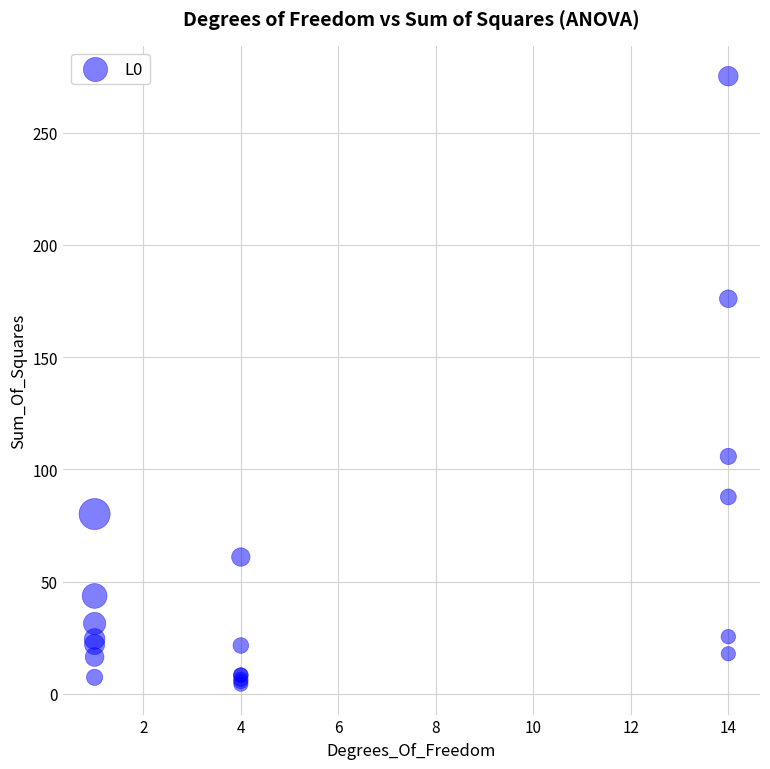

What Y value in the scatter plot is closest to 139?

105.8